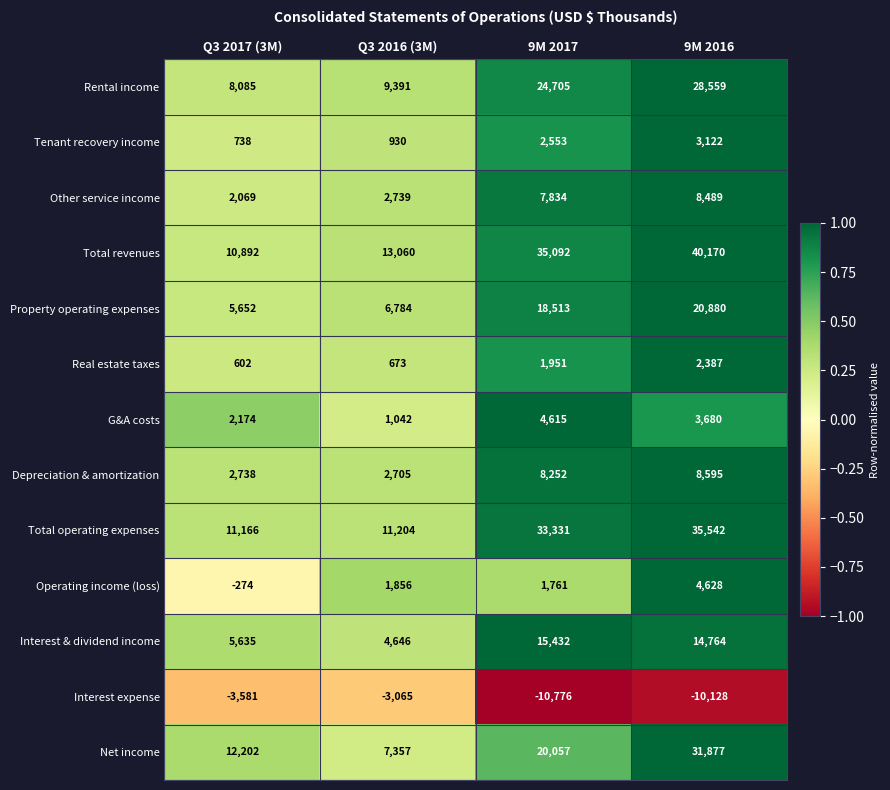

List the series in order of their peak value, lowest first.

Interest expense, Real estate taxes, Tenant recovery income, G&A costs, Operating income (loss), Other service income, Depreciation & amortization, Interest & dividend income, Property operating expenses, Rental income, Net income, Total operating expenses, Total revenues